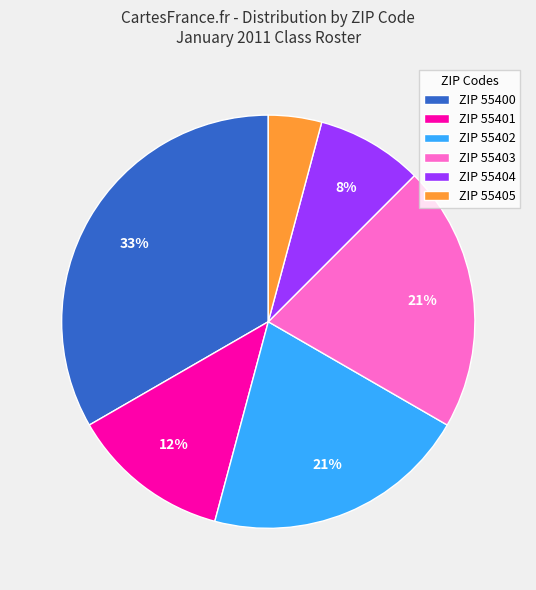

Does any single category account for the majority?

No